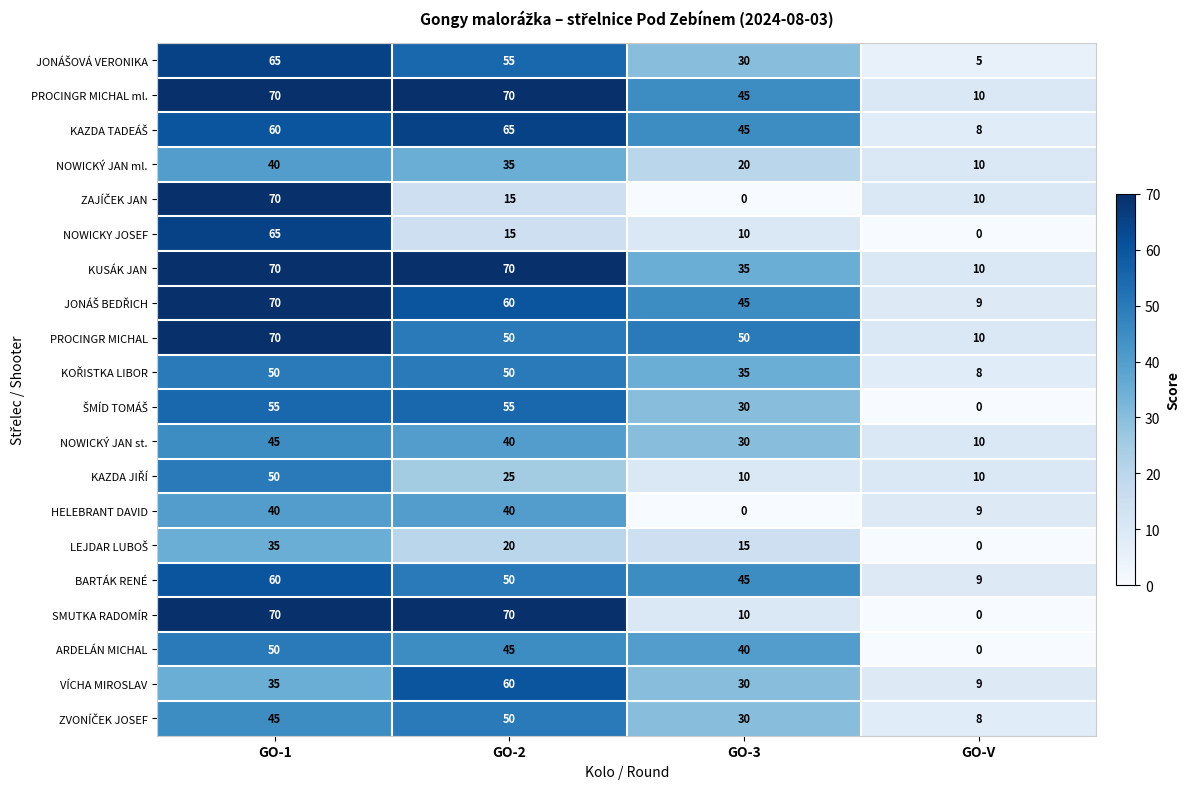

What is the maximum value for BARTÁK RENÉ?

60